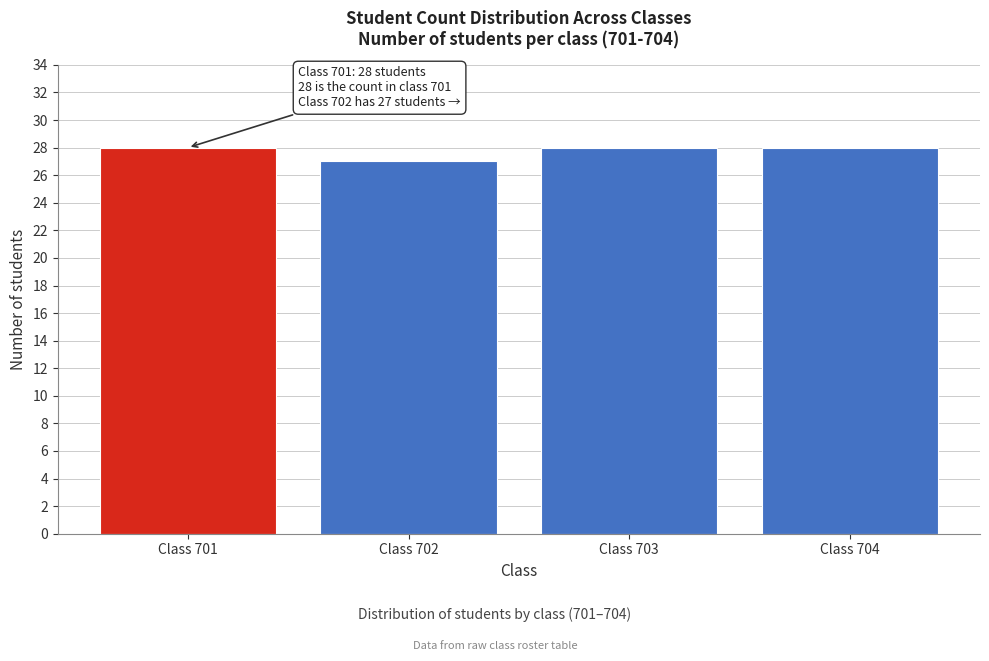

Reading left to right, transcribe all the data shown in this chart.

28	27	28	28